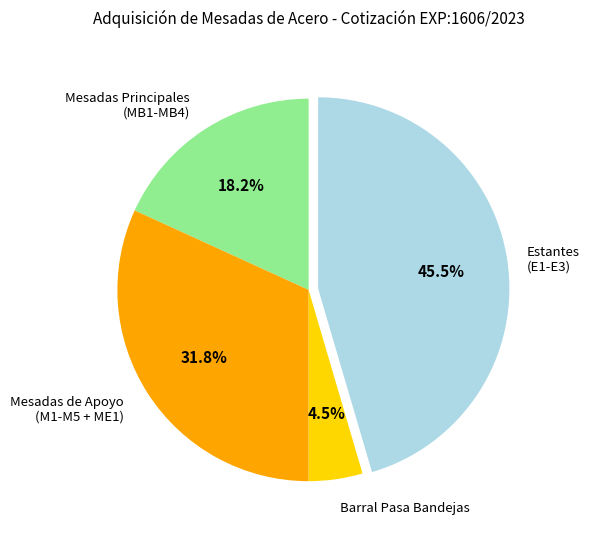

Is there a majority slice in this chart?

No